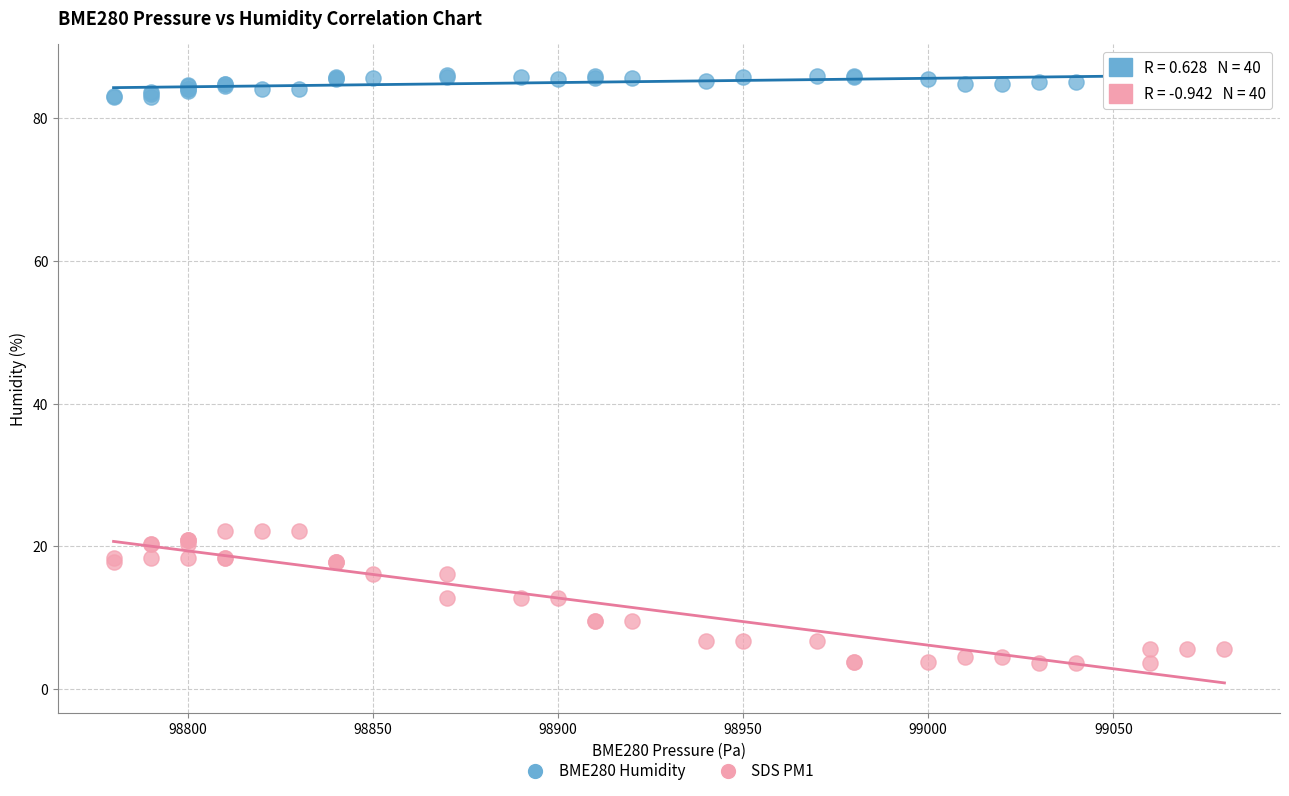

Which series contains the lowest Y value?

SDS PM1